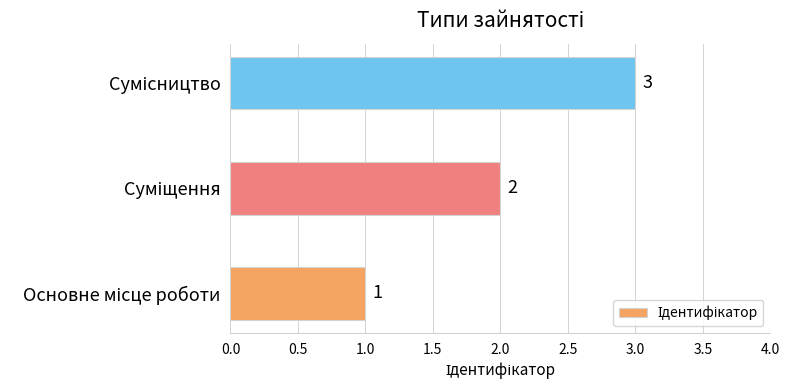

What is the maximum value shown in the chart?

3